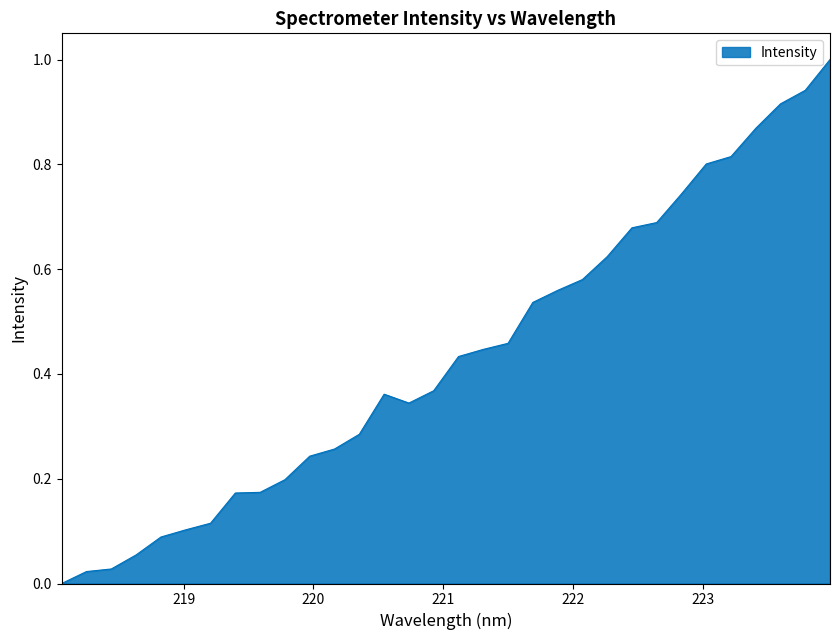

How many values are above zero?

31